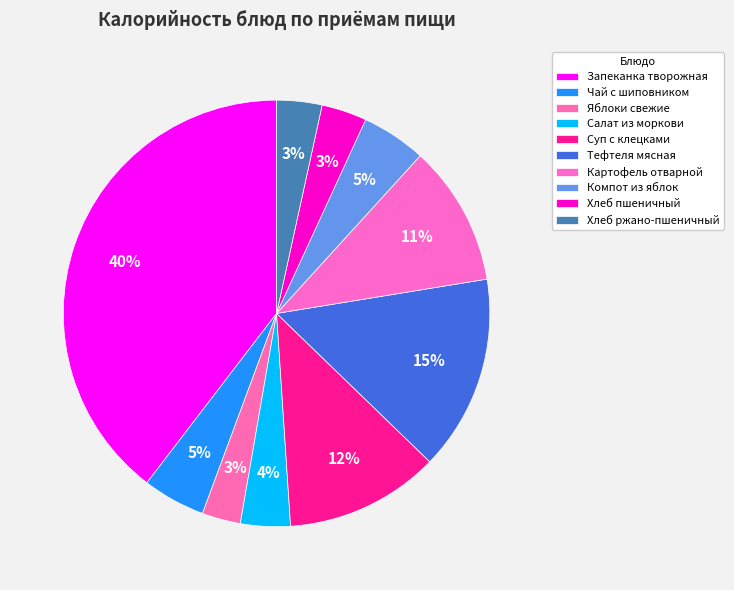

What is the smallest slice in the pie chart?

Яблоки свежие